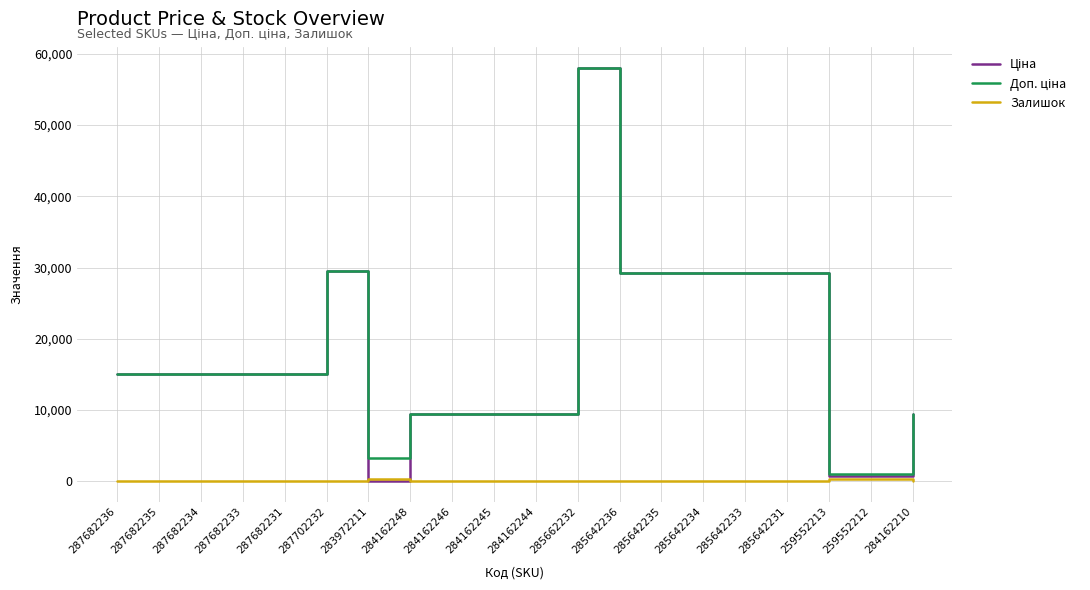

True or false: Залишок has a value of 0.0 at 284162244.

True